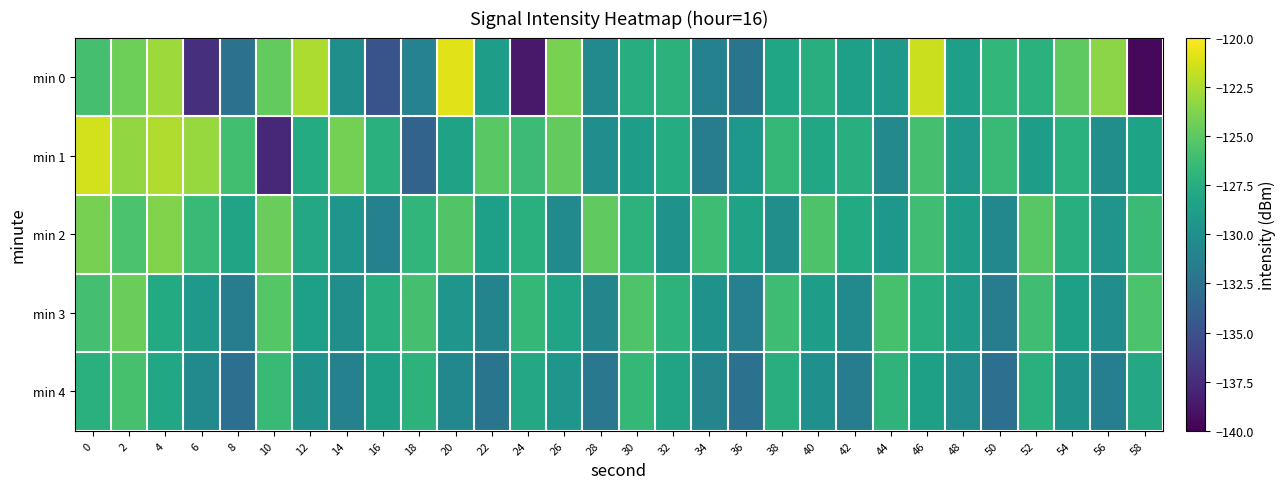

Which series has the largest total across all categories?

min 2